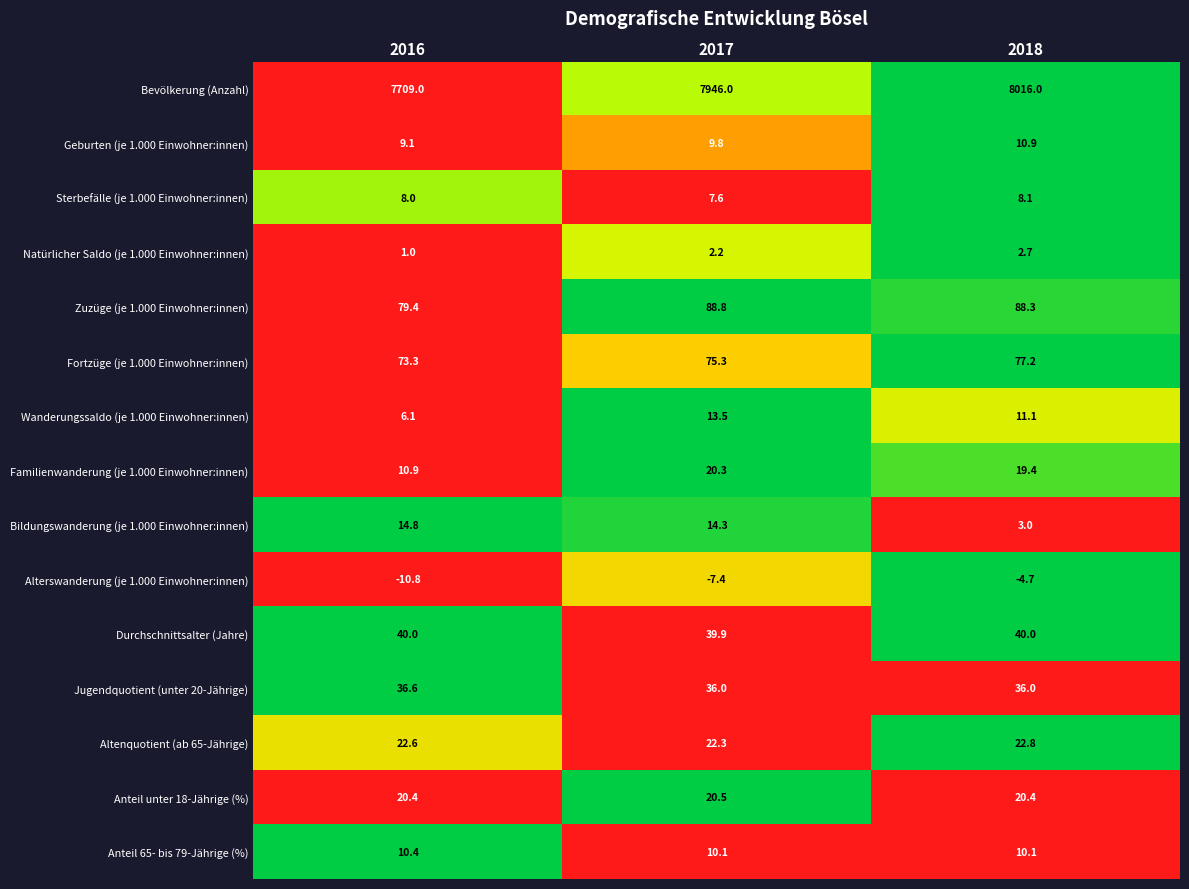

What is the sum of the Natürlicher Saldo (je 1.000 Einwohner:innen) values at 2018 and 2017?

4.9